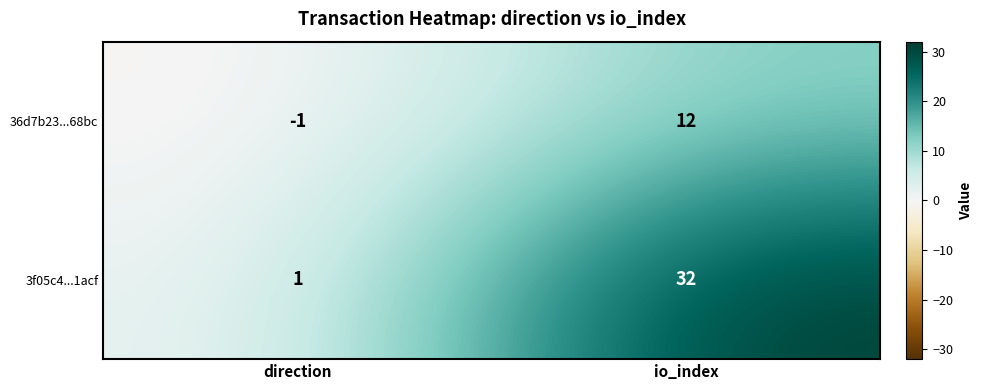

What is the total value across all series at io_index?

44